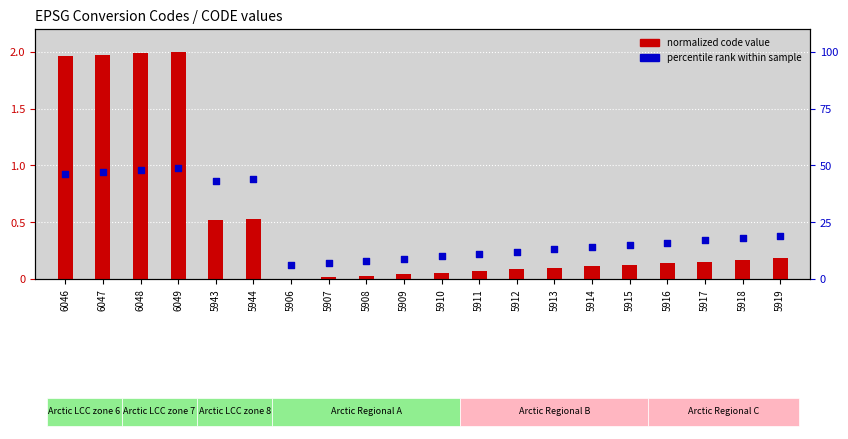

Which series reaches the maximum Y coordinate?

normalized code value